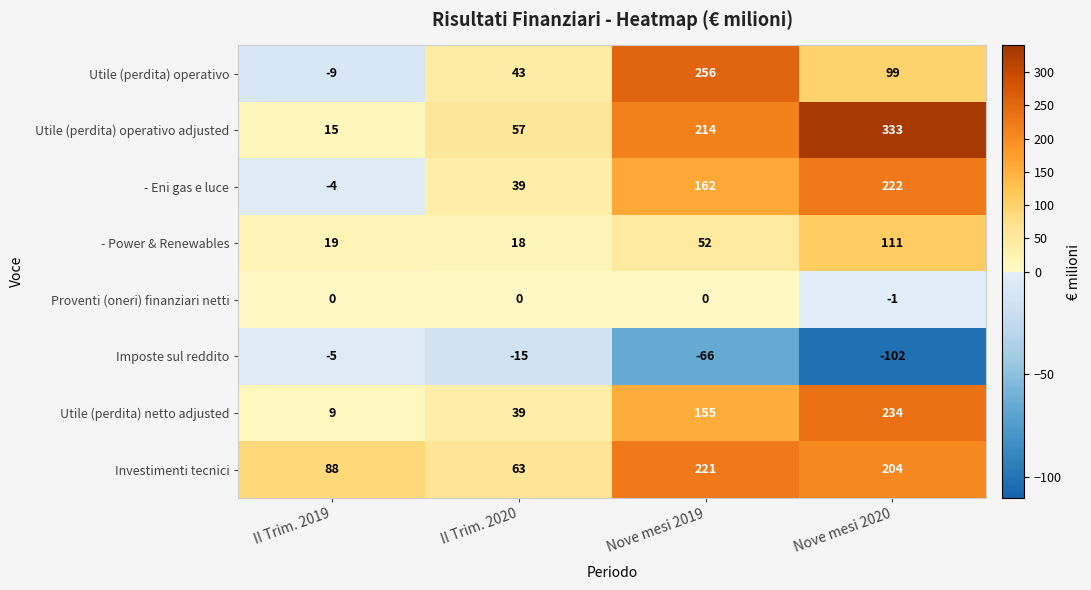

The value of Proventi (oneri) finanziari netti at Nove mesi 2020 is -2. True or false?

False